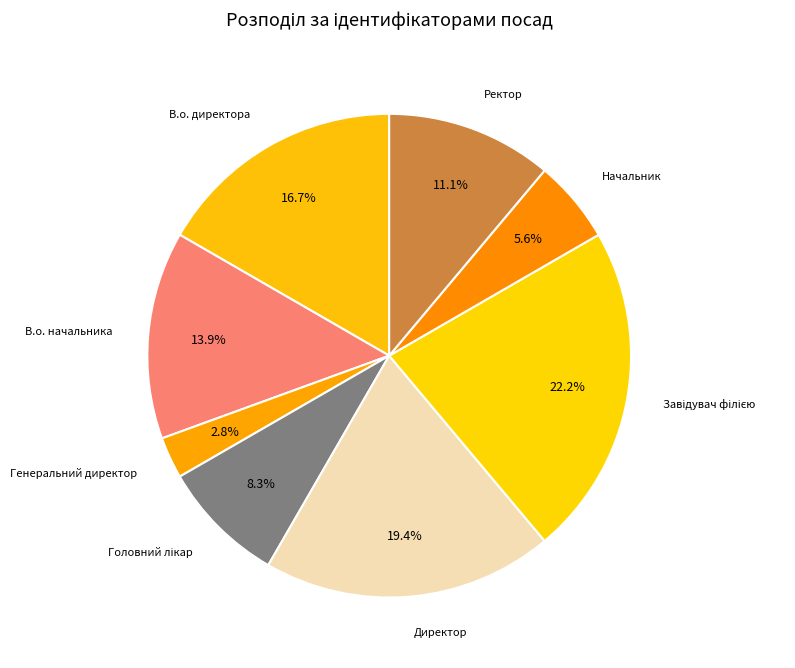

What is the smallest slice in the pie chart?

Генеральний директор